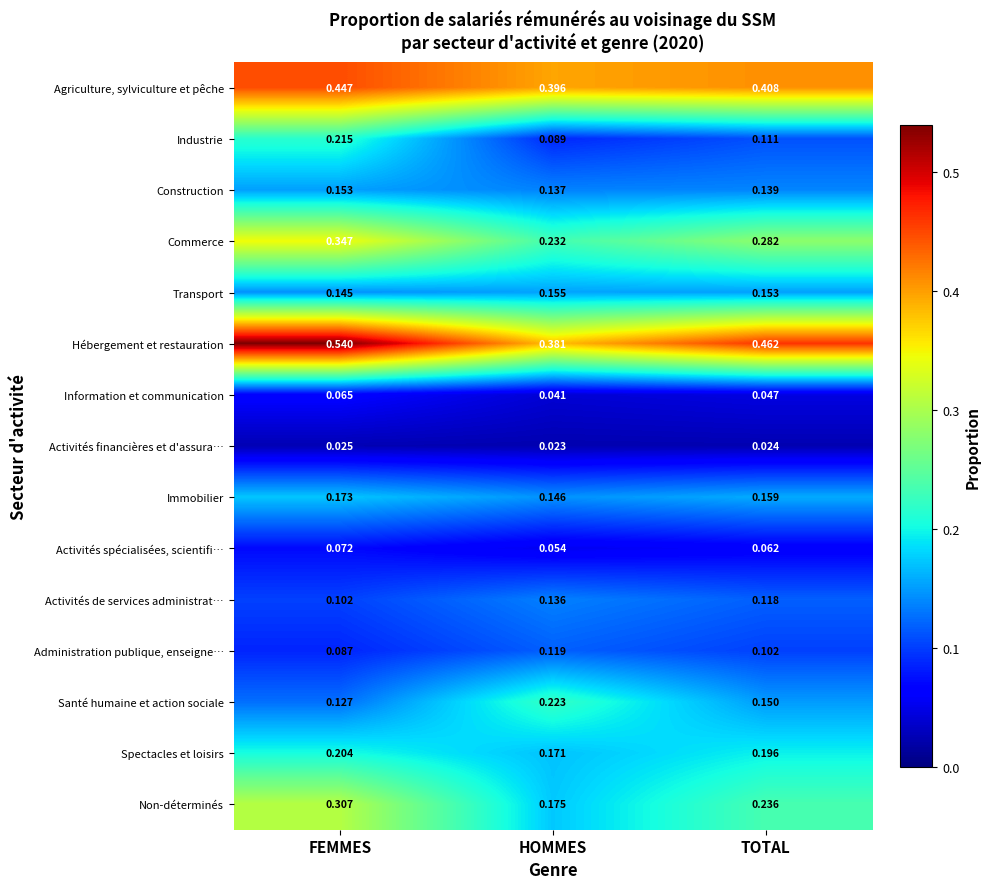

Which category has the lowest value in the Hébergement et restauration series?

HOMMES